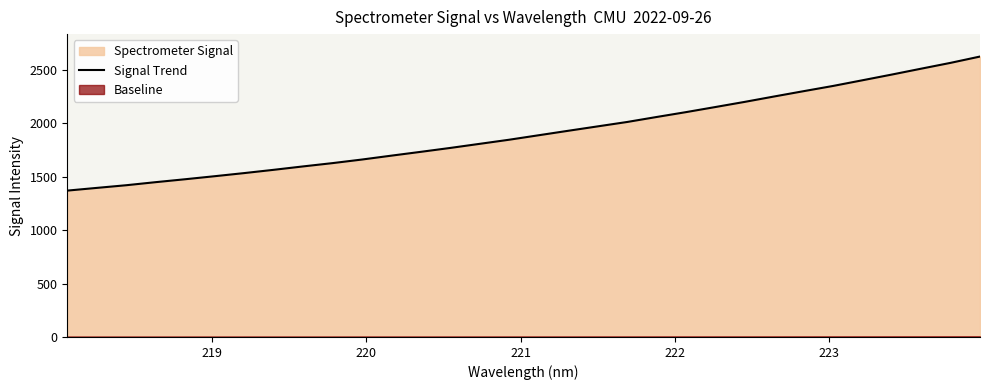

What is the lowest value of the Signal Trend series?

1369.2